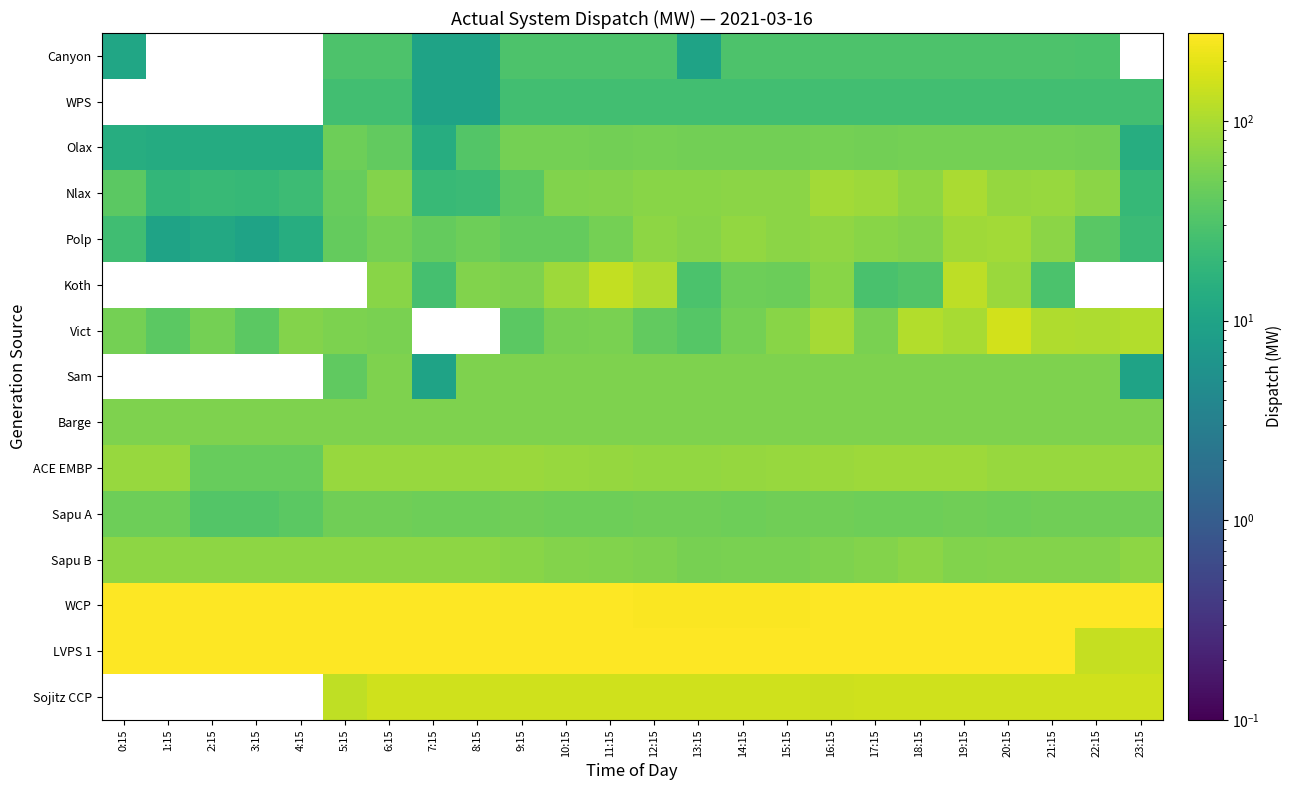

How many series are shown in this chart?

15